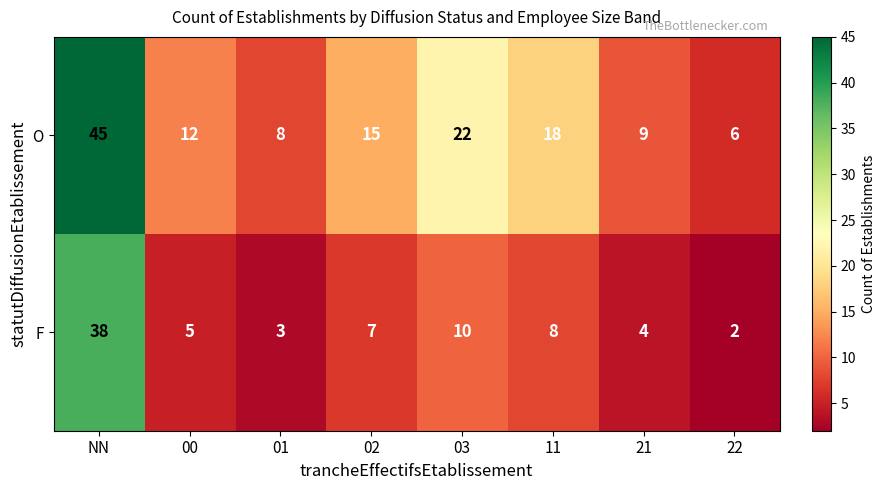

Which category has the lowest value in the O series?

22